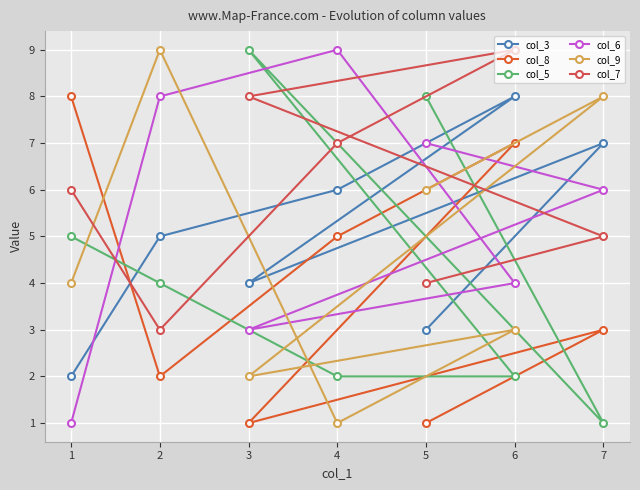

Is it true that col_3 equals 9 at 4?

False